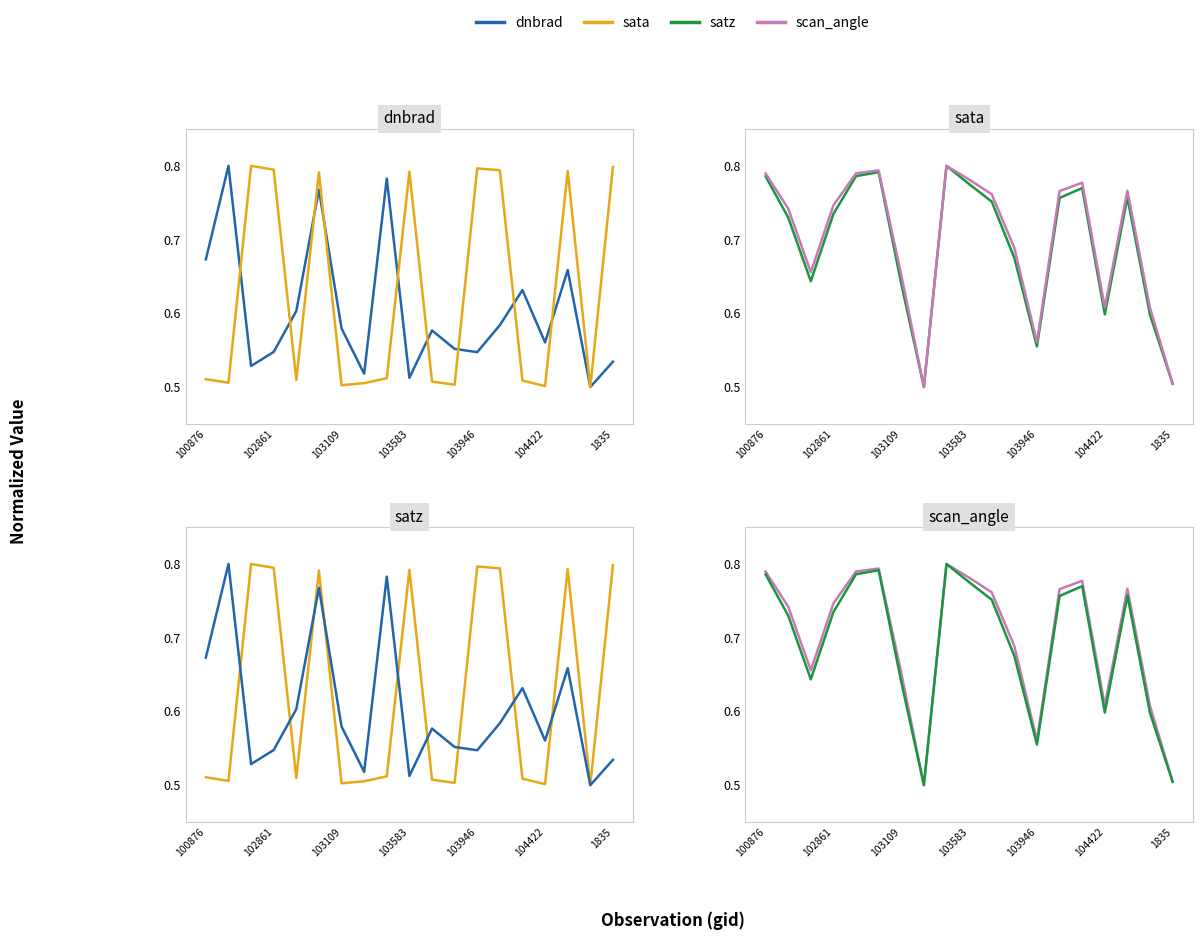

At how many categories does at least one series exceed 0?

19